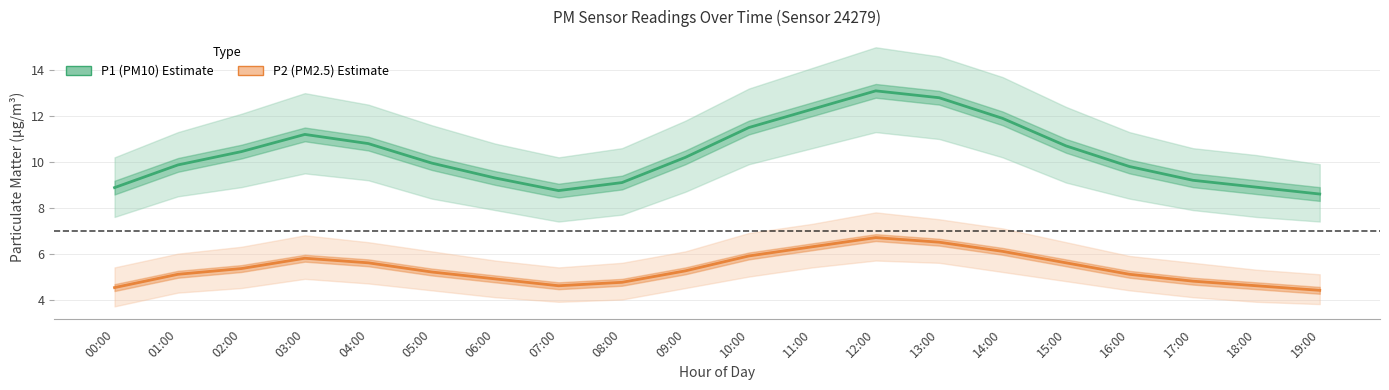

Reading left to right, transcribe all the data shown in this chart.

P1 (PM10): 00:00=8.9	01:00=9.9	02:00=10.4	03:00=11.2	04:00=10.8	05:00=9.9	06:00=9.3	07:00=8.8	08:00=9.1	09:00=10.2	10:00=11.5	11:00=12.3	12:00=13.1	13:00=12.8	14:00=11.9	15:00=10.7	16:00=9.8	17:00=9.2	18:00=8.9	19:00=8.6
P2 (PM2.5): 00:00=4.5	01:00=5.1	02:00=5.3	03:00=5.8	04:00=5.6	05:00=5.2	06:00=4.9	07:00=4.6	08:00=4.8	09:00=5.2	10:00=5.9	11:00=6.3	12:00=6.7	13:00=6.5	14:00=6.1	15:00=5.6	16:00=5.1	17:00=4.8	18:00=4.6	19:00=4.4